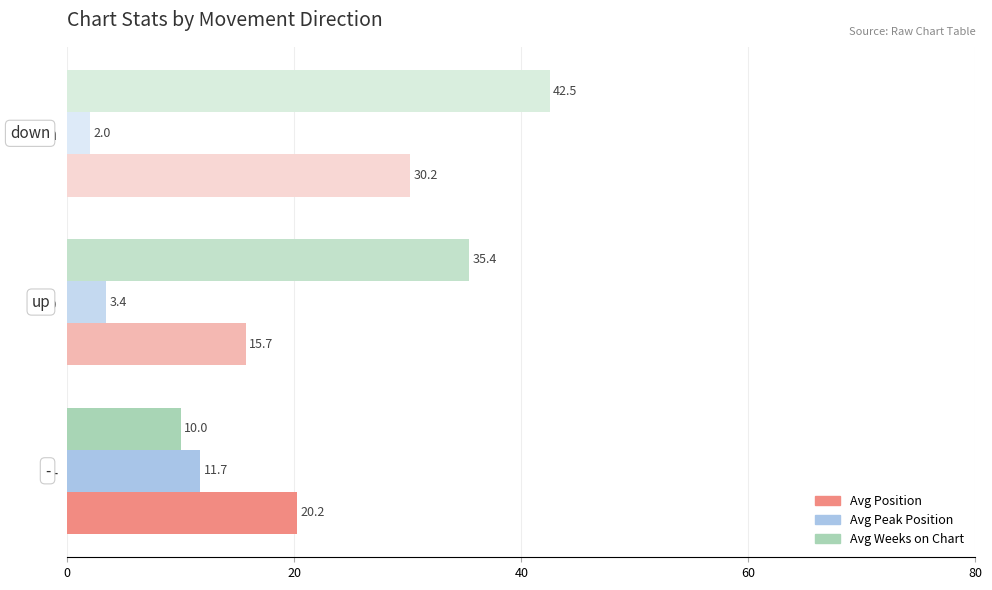

What is the sum of all Avg Position values?

66.1